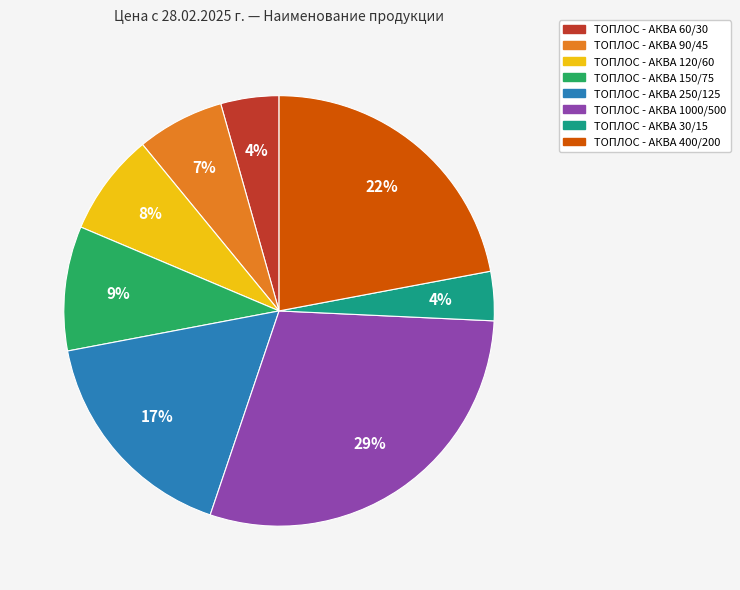

How many segments does this pie chart have?

8